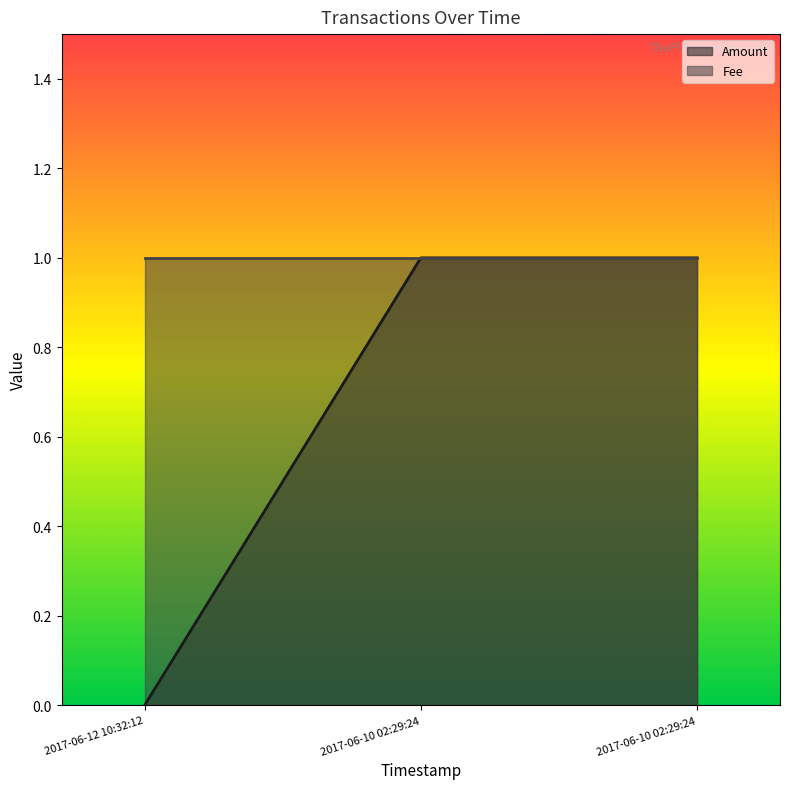

Does the chart have visible grid lines?

No